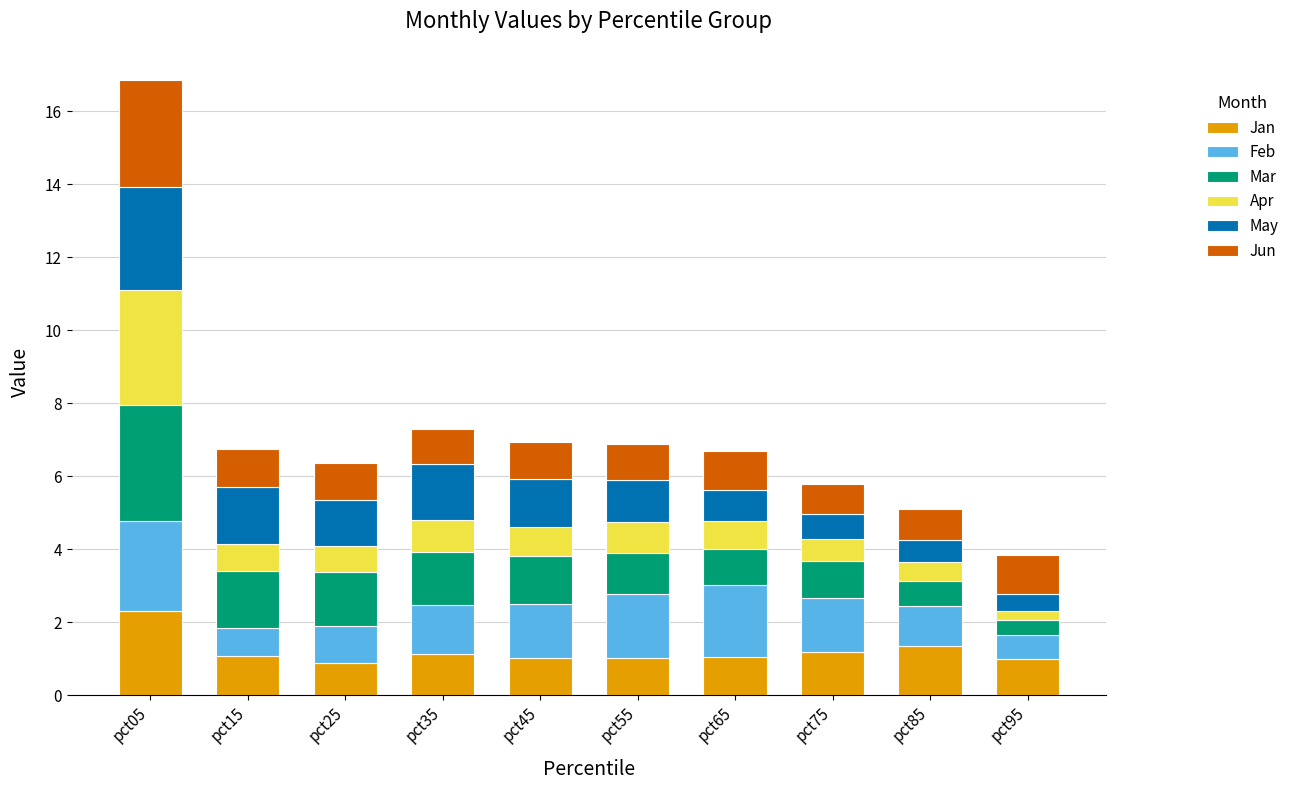

What is the approximate value of Jan at pct35?

1.1